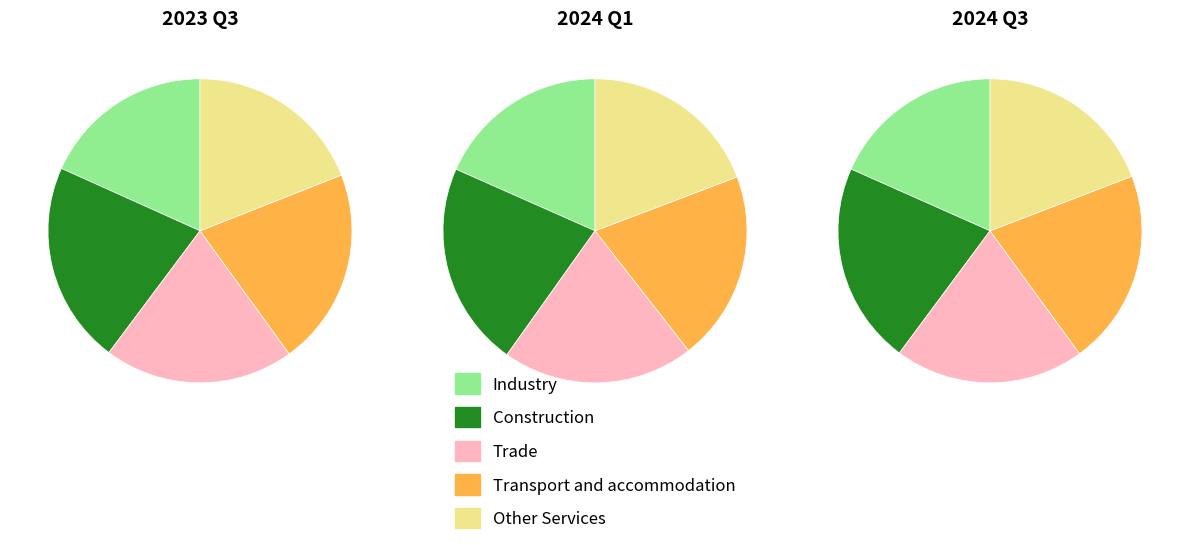

Rank the series by their maximum value, from lowest to highest.

Industry, Other Services, Trade, Transport and accommodation, Construction